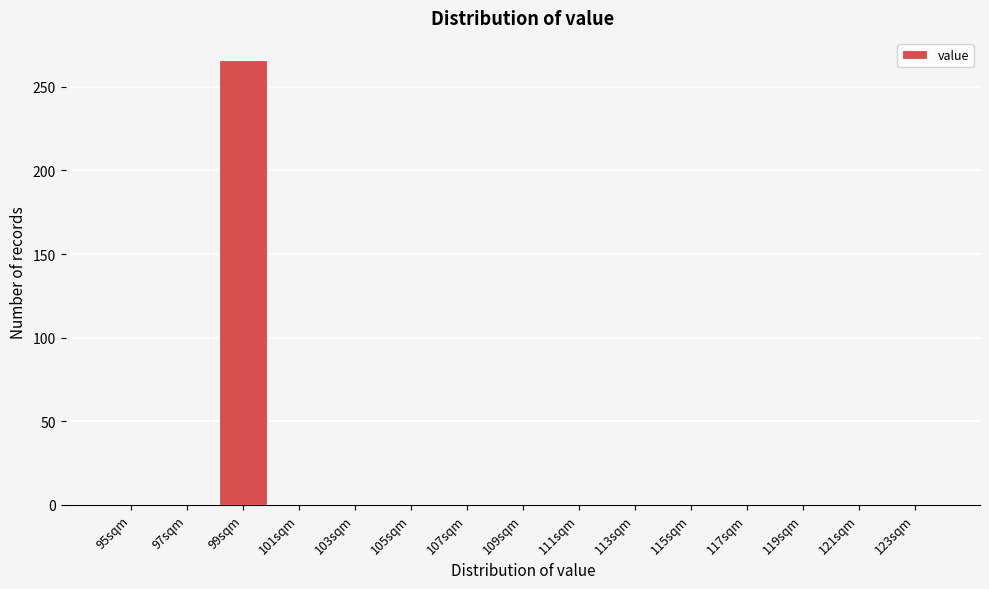

Reading left to right, what are all the values shown in this chart?

95sqm=0	97sqm=0	99sqm=266	101sqm=0	103sqm=0	105sqm=0	107sqm=0	109sqm=0	111sqm=0	113sqm=0	115sqm=0	117sqm=0	119sqm=0	121sqm=0	123sqm=0